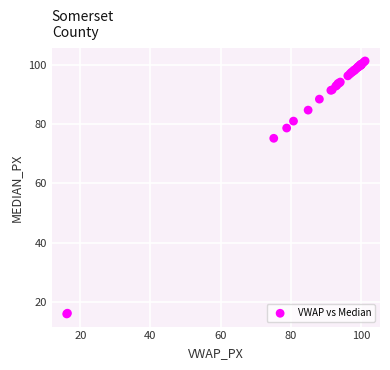

What Y value in the scatter plot is closest to 58?

75.2